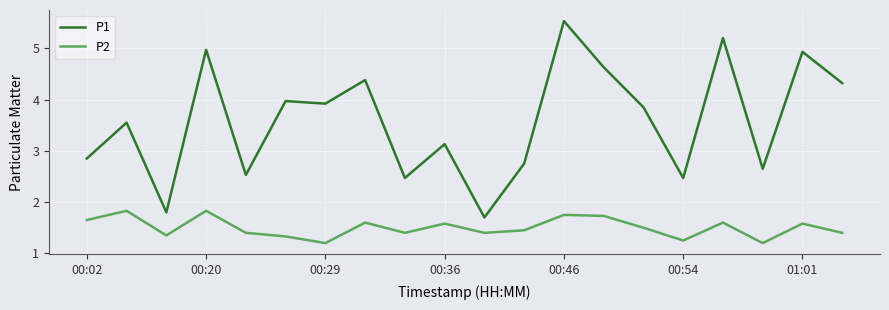

What is the difference between the maximum and minimum values in the P1 series?

3.8